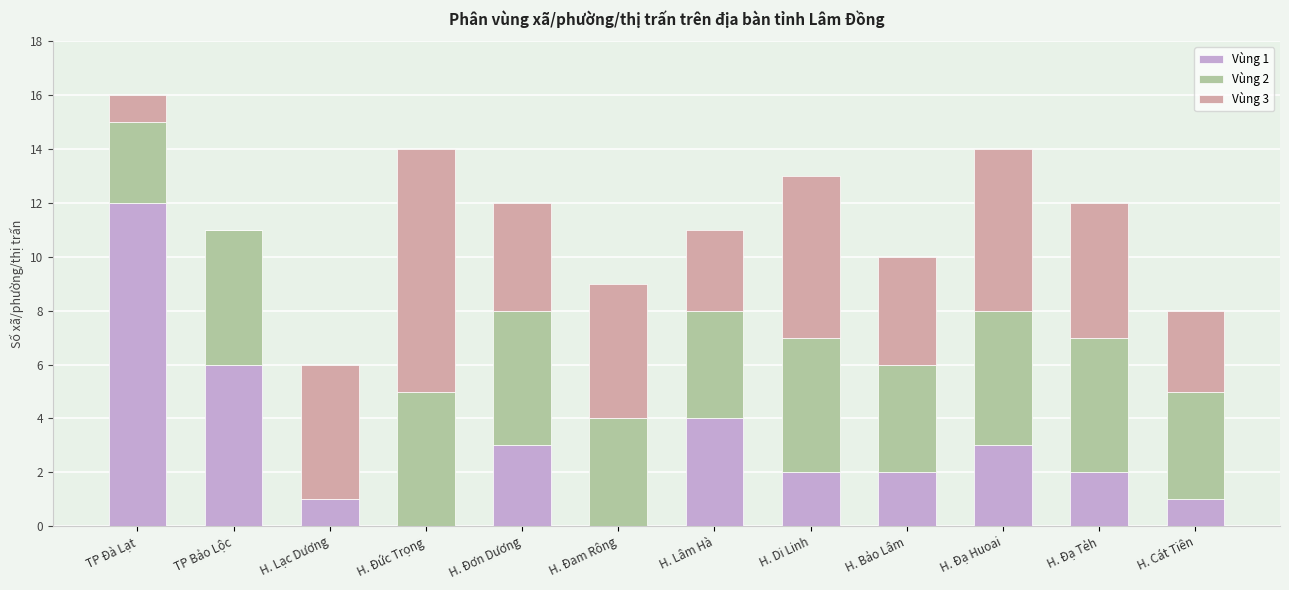

What is the total value across all series at H. Lâm Hà?

11